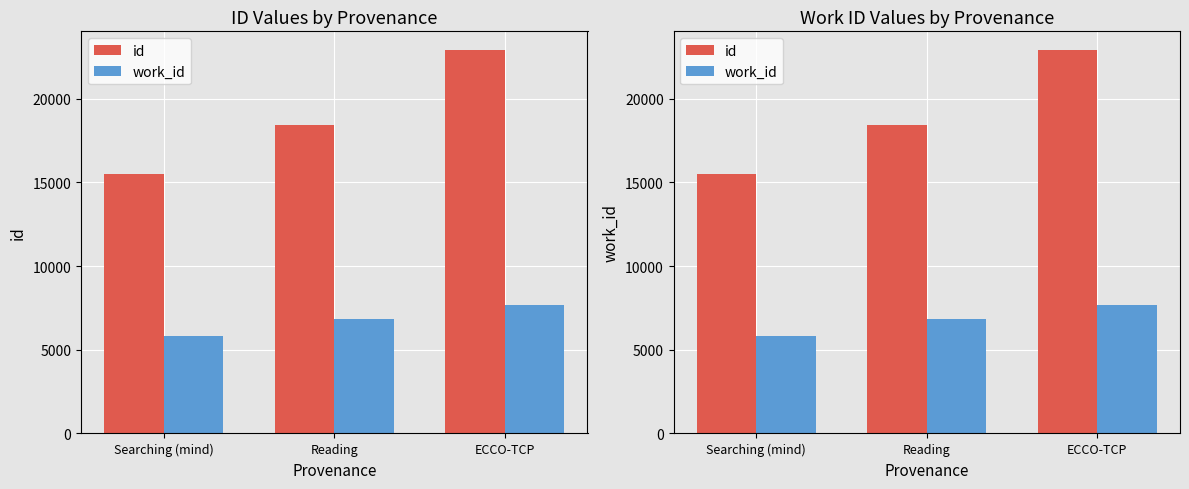

What is the label of the 2nd bar from the left?

Reading